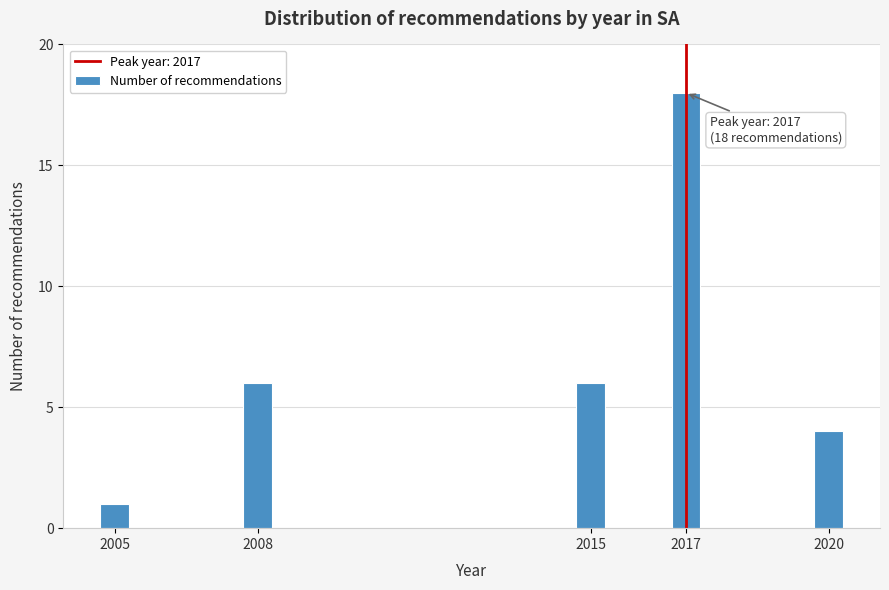

Reading right to left, list all the values displayed in this chart.

4	18	6	6	1